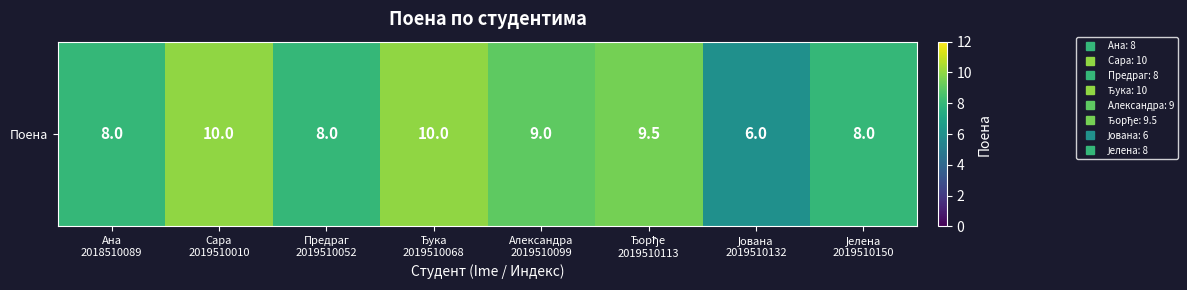

Reading right to left, extract all data points from this chart.

8.0	6.0	9.5	9.0	10.0	8.0	10.0	8.0